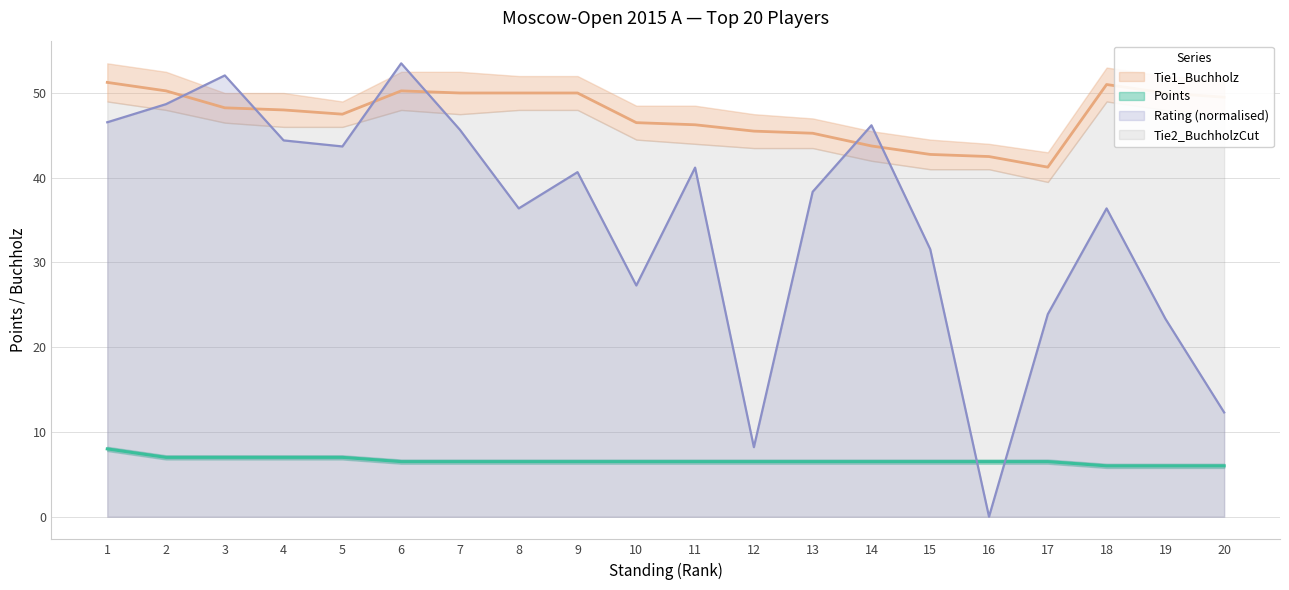

Which category has the highest value across all series?

6